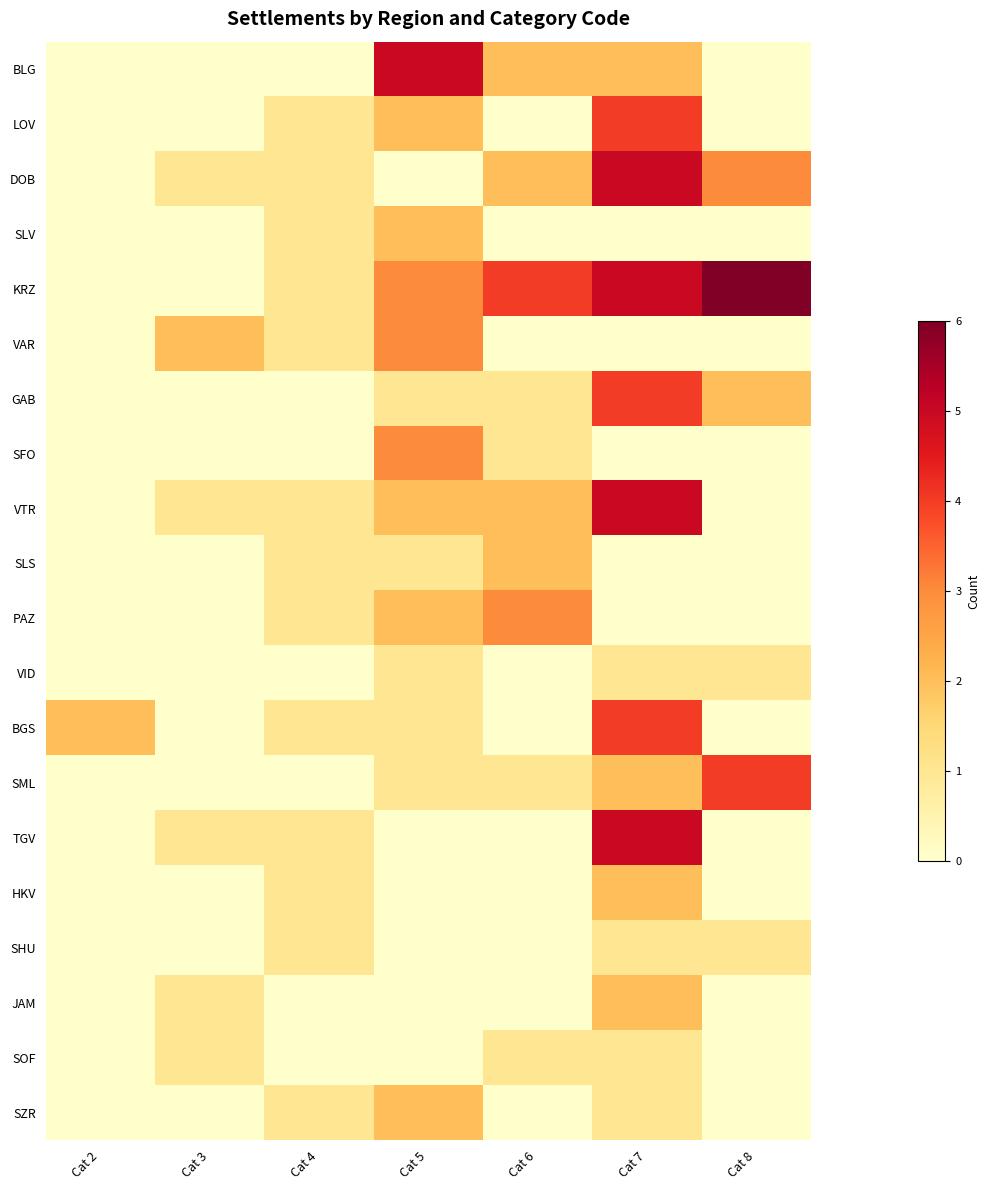

Reading left to right, extract all data points from this chart.

BLG: Cat 2=0	Cat 3=0	Cat 4=0	Cat 5=5	Cat 6=2	Cat 7=2	Cat 8=0
LOV: Cat 2=0	Cat 3=0	Cat 4=1	Cat 5=2	Cat 6=0	Cat 7=4	Cat 8=0
DOB: Cat 2=0	Cat 3=1	Cat 4=1	Cat 5=0	Cat 6=2	Cat 7=5	Cat 8=3
SLV: Cat 2=0	Cat 3=0	Cat 4=1	Cat 5=2	Cat 6=0	Cat 7=0	Cat 8=0
KRZ: Cat 2=0	Cat 3=0	Cat 4=1	Cat 5=3	Cat 6=4	Cat 7=5	Cat 8=6
VAR: Cat 2=0	Cat 3=2	Cat 4=1	Cat 5=3	Cat 6=0	Cat 7=0	Cat 8=0
GAB: Cat 2=0	Cat 3=0	Cat 4=0	Cat 5=1	Cat 6=1	Cat 7=4	Cat 8=2
SFO: Cat 2=0	Cat 3=0	Cat 4=0	Cat 5=3	Cat 6=1	Cat 7=0	Cat 8=0
VTR: Cat 2=0	Cat 3=1	Cat 4=1	Cat 5=2	Cat 6=2	Cat 7=5	Cat 8=0
SLS: Cat 2=0	Cat 3=0	Cat 4=1	Cat 5=1	Cat 6=2	Cat 7=0	Cat 8=0
PAZ: Cat 2=0	Cat 3=0	Cat 4=1	Cat 5=2	Cat 6=3	Cat 7=0	Cat 8=0
VID: Cat 2=0	Cat 3=0	Cat 4=0	Cat 5=1	Cat 6=0	Cat 7=1	Cat 8=1
BGS: Cat 2=2	Cat 3=0	Cat 4=1	Cat 5=1	Cat 6=0	Cat 7=4	Cat 8=0
SML: Cat 2=0	Cat 3=0	Cat 4=0	Cat 5=1	Cat 6=1	Cat 7=2	Cat 8=4
TGV: Cat 2=0	Cat 3=1	Cat 4=1	Cat 5=0	Cat 6=0	Cat 7=5	Cat 8=0
HKV: Cat 2=0	Cat 3=0	Cat 4=1	Cat 5=0	Cat 6=0	Cat 7=2	Cat 8=0
SHU: Cat 2=0	Cat 3=0	Cat 4=1	Cat 5=0	Cat 6=0	Cat 7=1	Cat 8=1
JAM: Cat 2=0	Cat 3=1	Cat 4=0	Cat 5=0	Cat 6=0	Cat 7=2	Cat 8=0
SOF: Cat 2=0	Cat 3=1	Cat 4=0	Cat 5=0	Cat 6=1	Cat 7=1	Cat 8=0
SZR: Cat 2=0	Cat 3=0	Cat 4=1	Cat 5=2	Cat 6=0	Cat 7=1	Cat 8=0